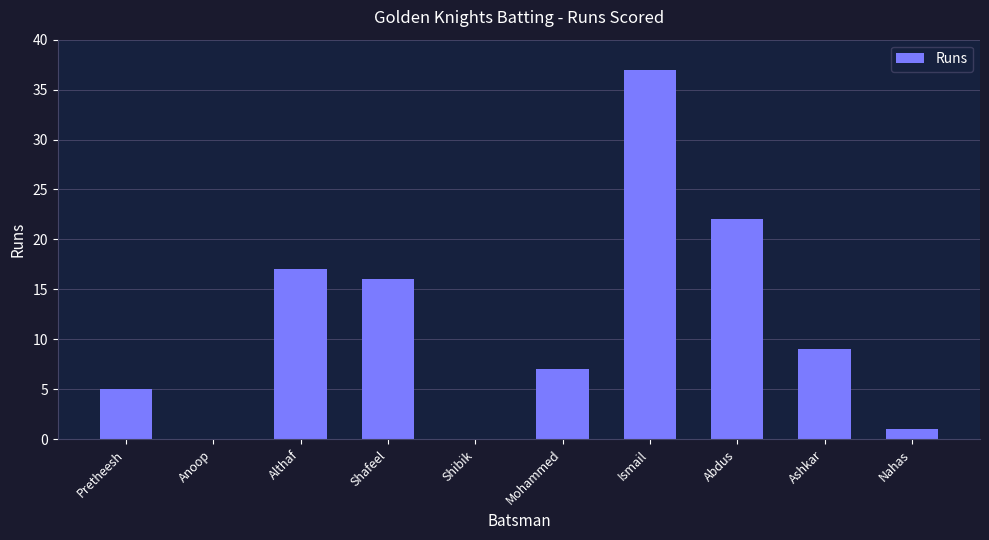

Which category has the highest value across all series?

Ismail